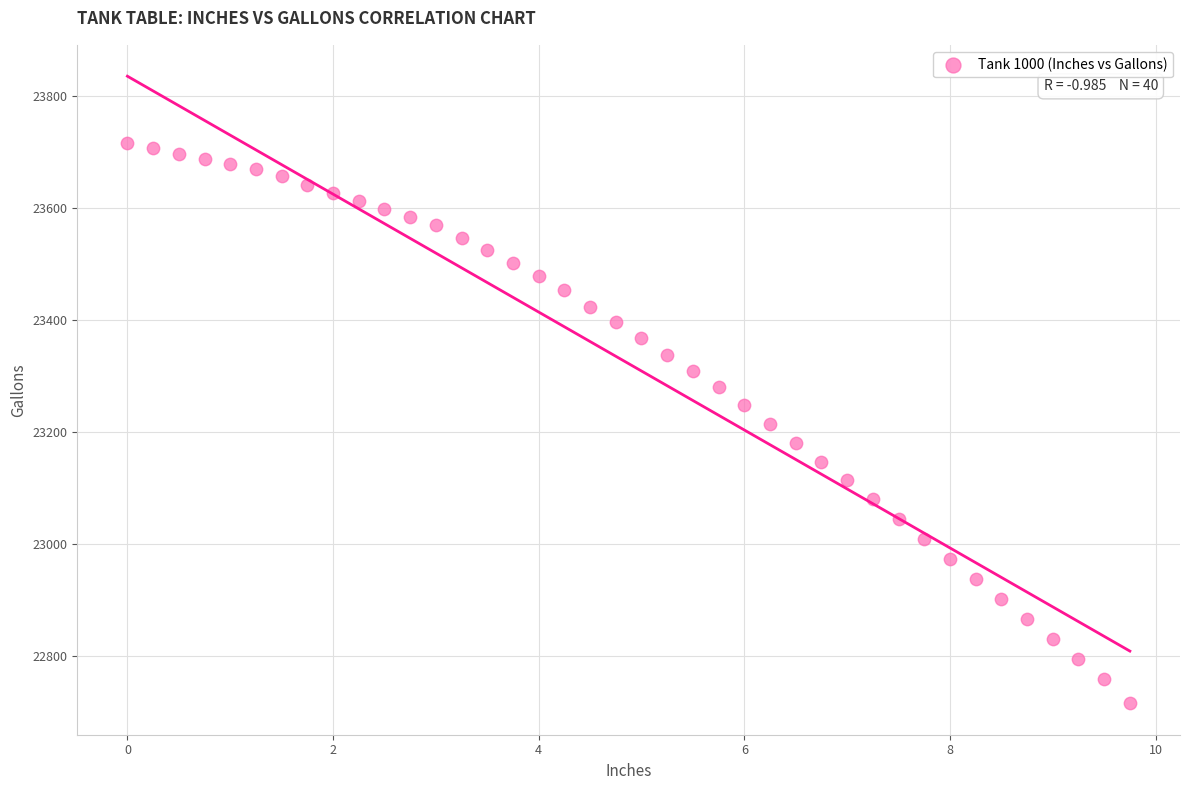

What is the range of Y values (max minus min)?

999